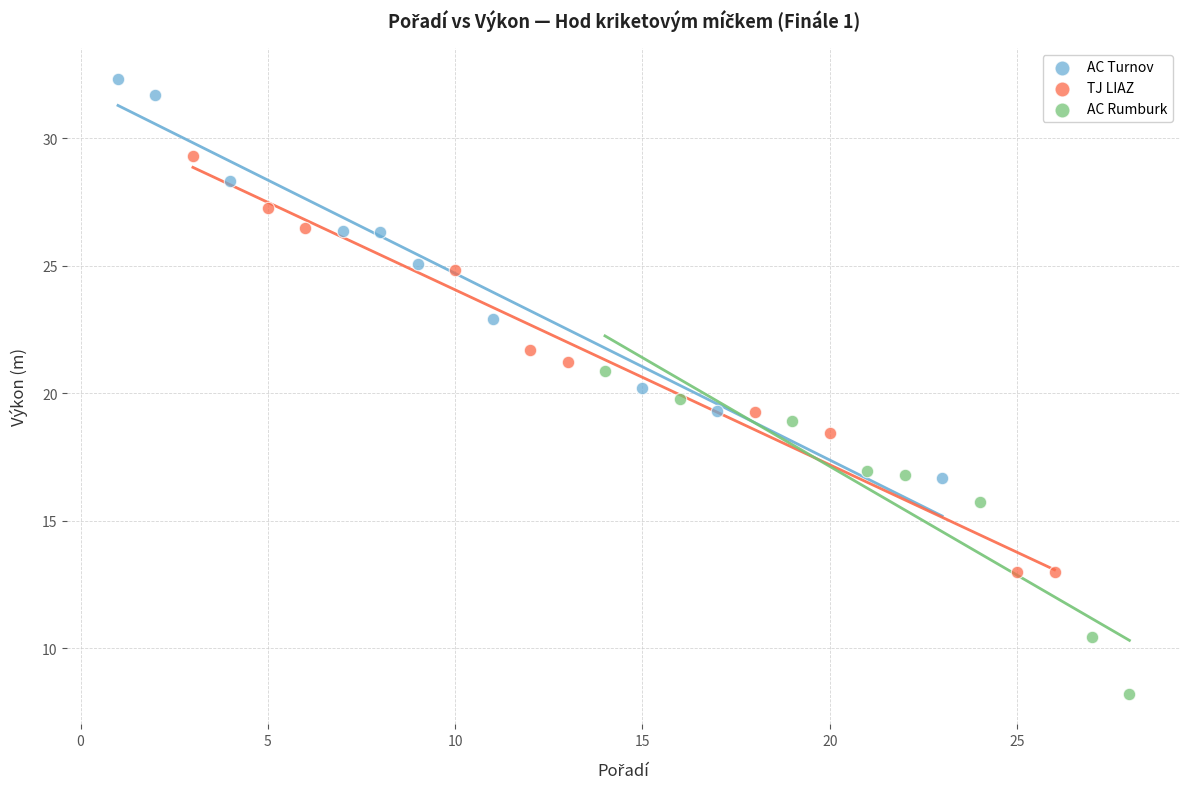

Which series reaches the maximum Y coordinate?

AC Turnov